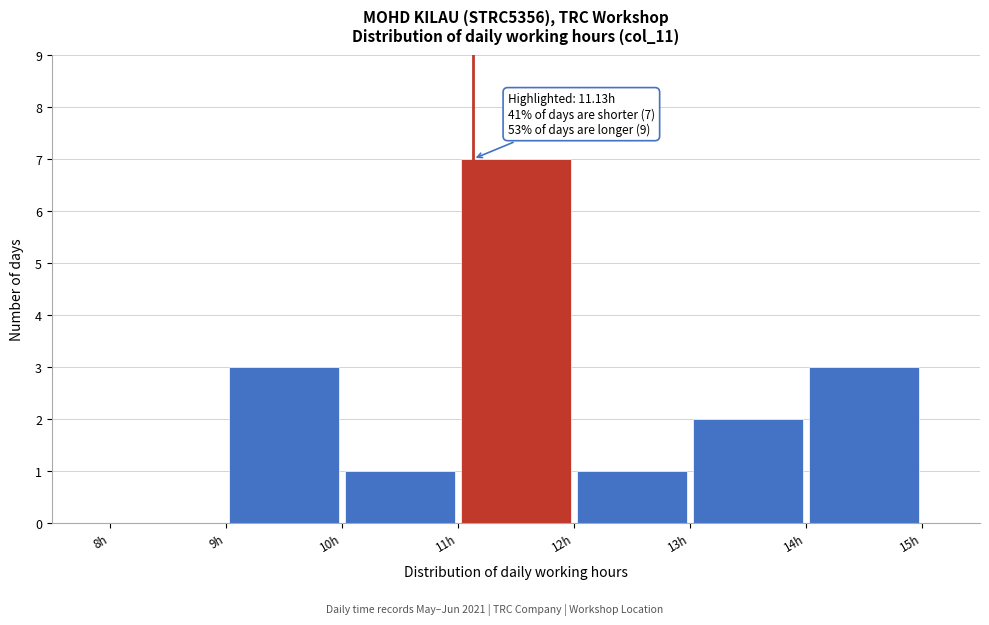

Which range on the x-axis has the tallest bar?

11 to 12